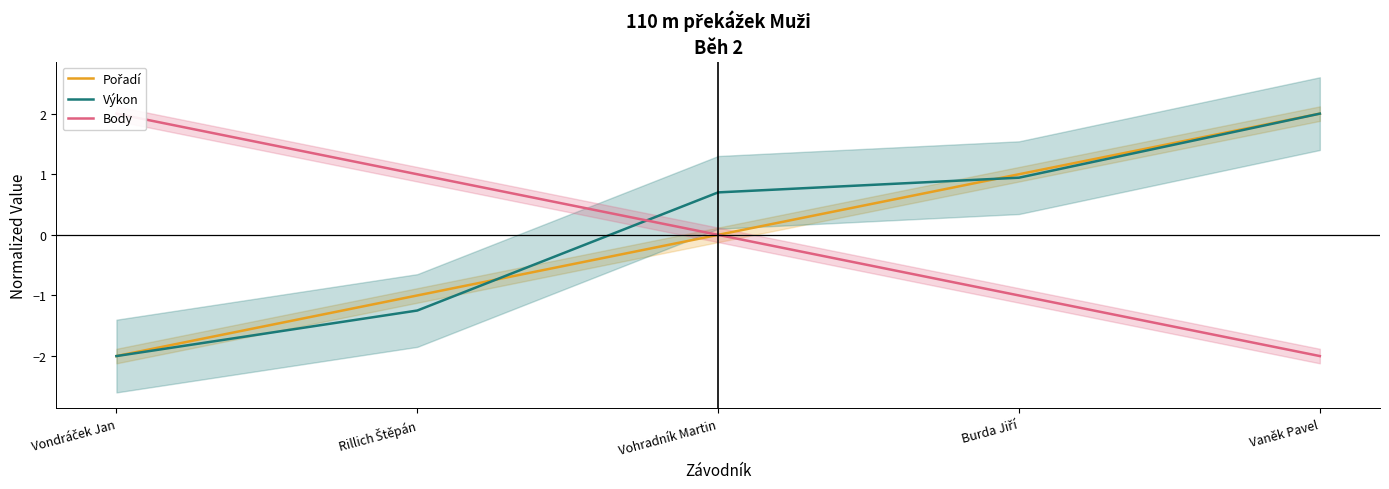

True or false: Body has a value of -1.0 at Vaněk Pavel.

False